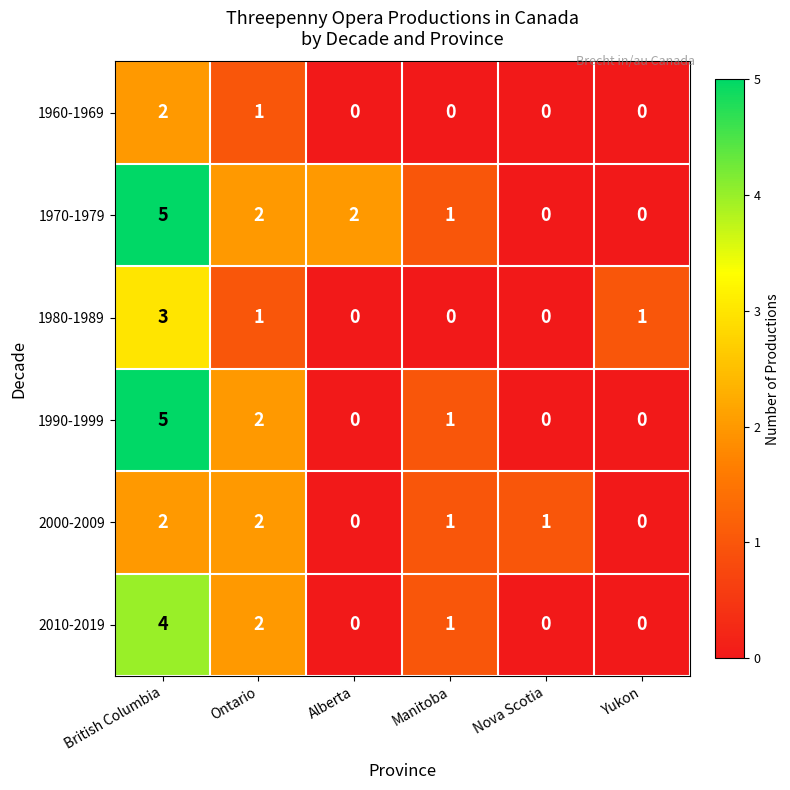

At how many categories does at least one series exceed 4?

1